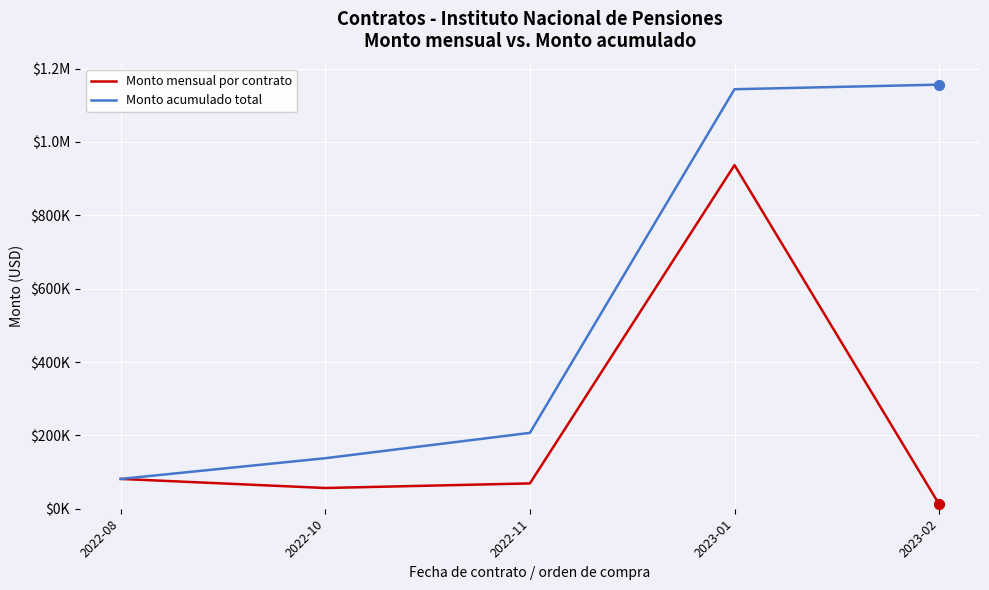

What is the total value across all series at 2022-11?

275932.0